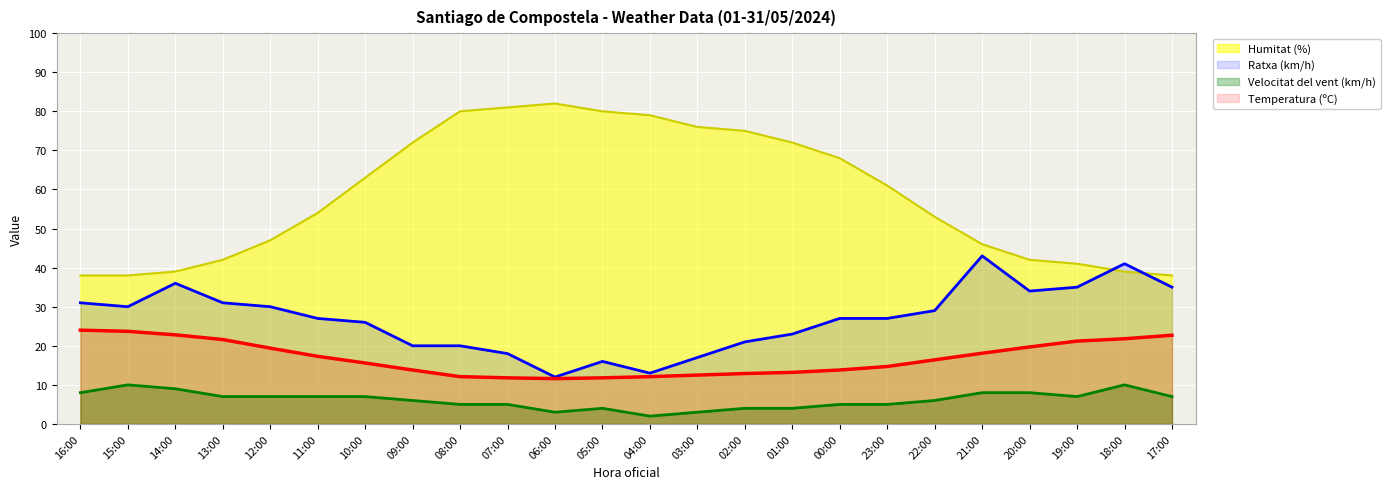

At which label does Humitat (%) reach its minimum?

16:00